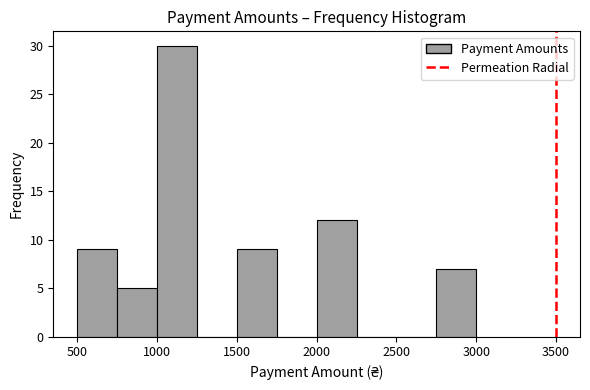

How tall is the bar that spans 500 to 750 on the x-axis? The values are not printed on the chart, so give them approximately, as read against the axis.

9